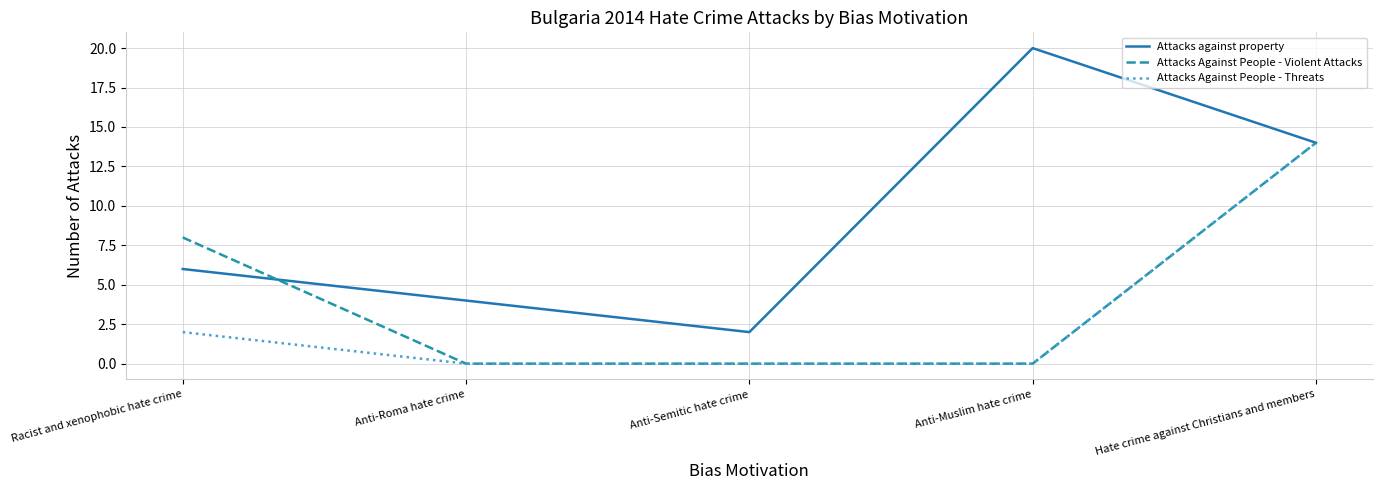

Which series has the largest range (max minus min)?

Attacks against property